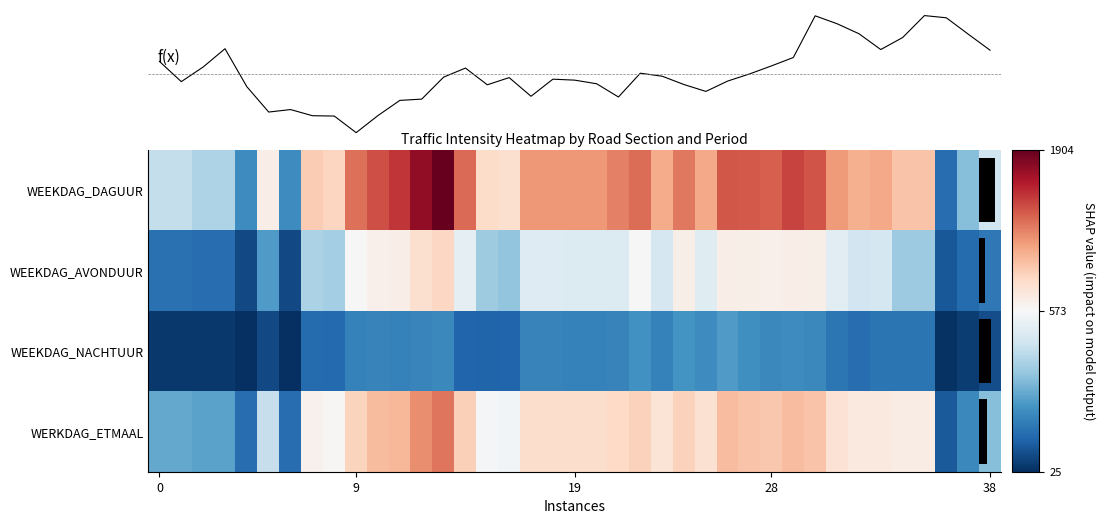

What is the maximum value for WEEKDAG_AVONDUUR?

847.0